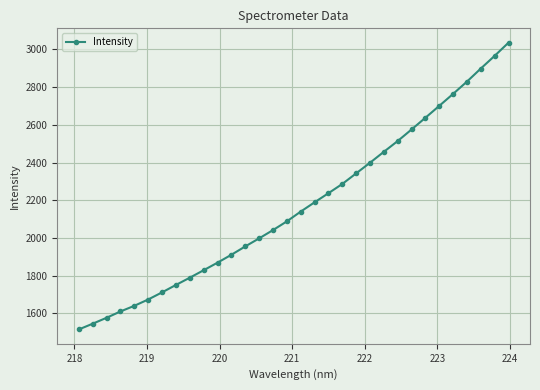

What is the difference between the maximum and second lowest values?

1491.6